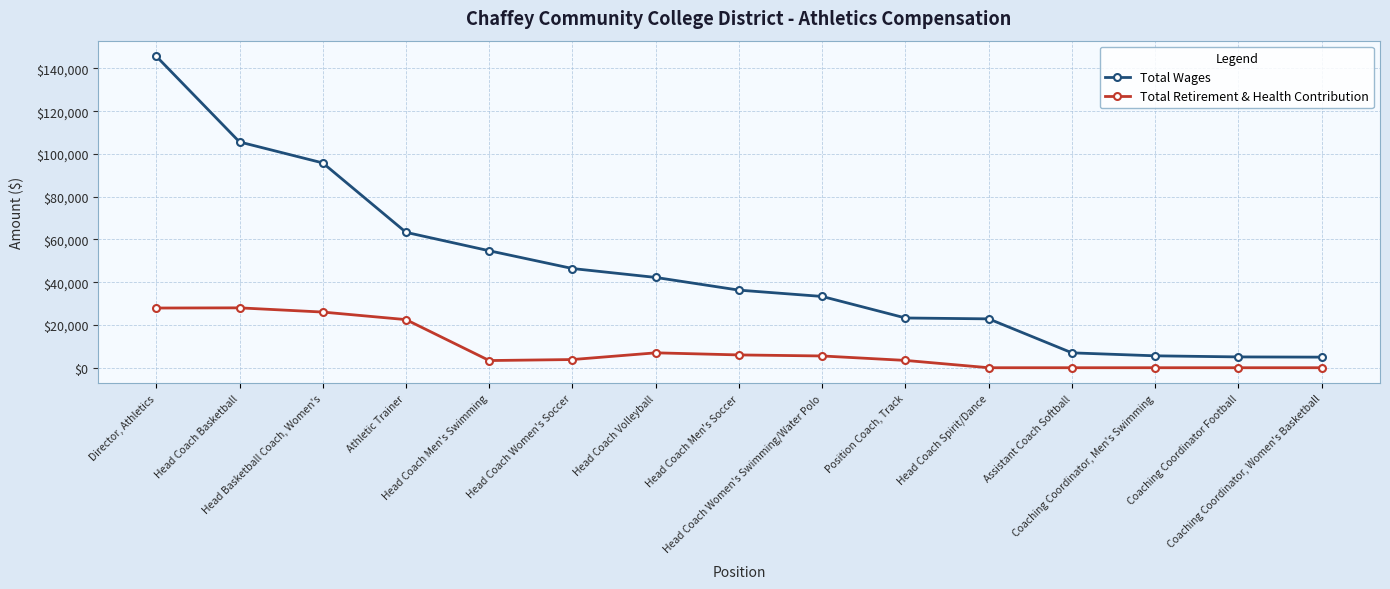

What is the difference between the second highest and minimum values in the Total Wages series?

100658